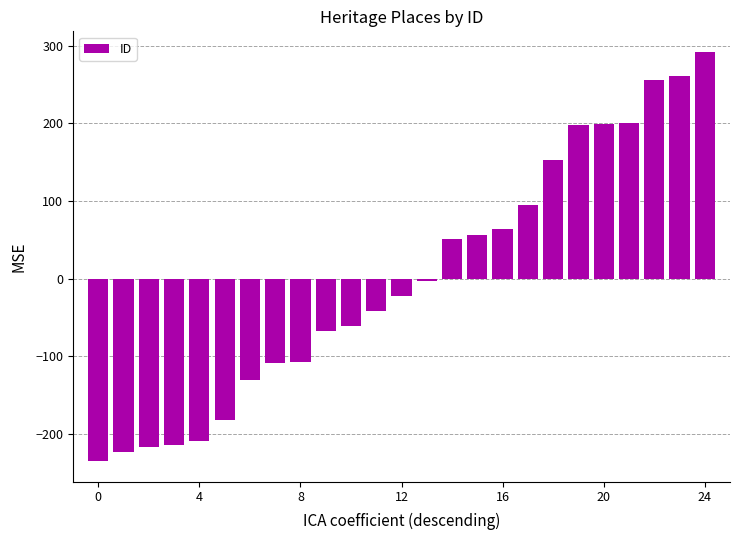

What is the value of the 15th bar from the left?

50.4